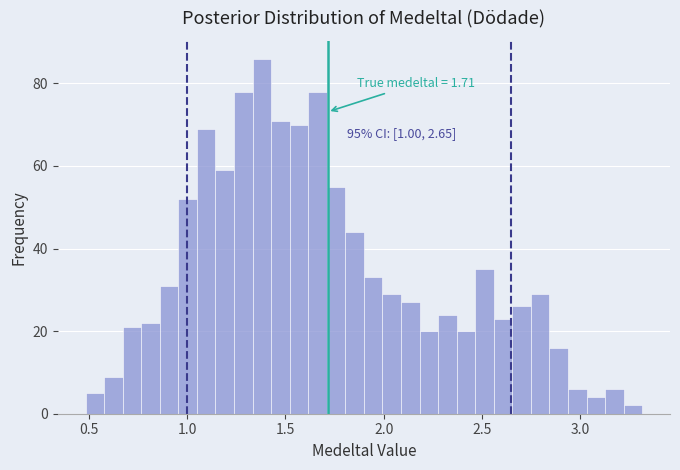

Around what value on the x-axis is the tallest bar? Give the approximate position of its centre, as read against the axis.

1.40